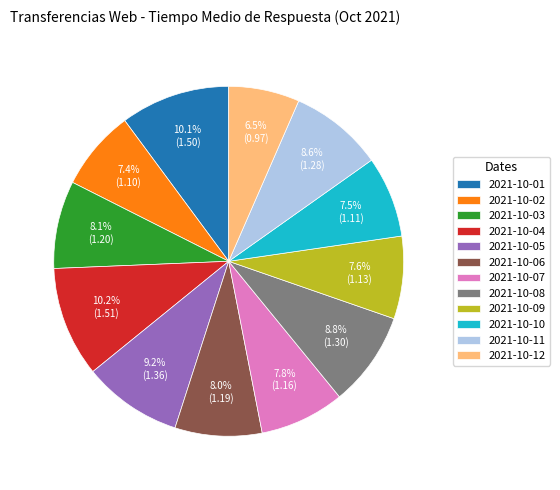

Is the sum of 2021-10-02 and 2021-10-10 greater than half?

No